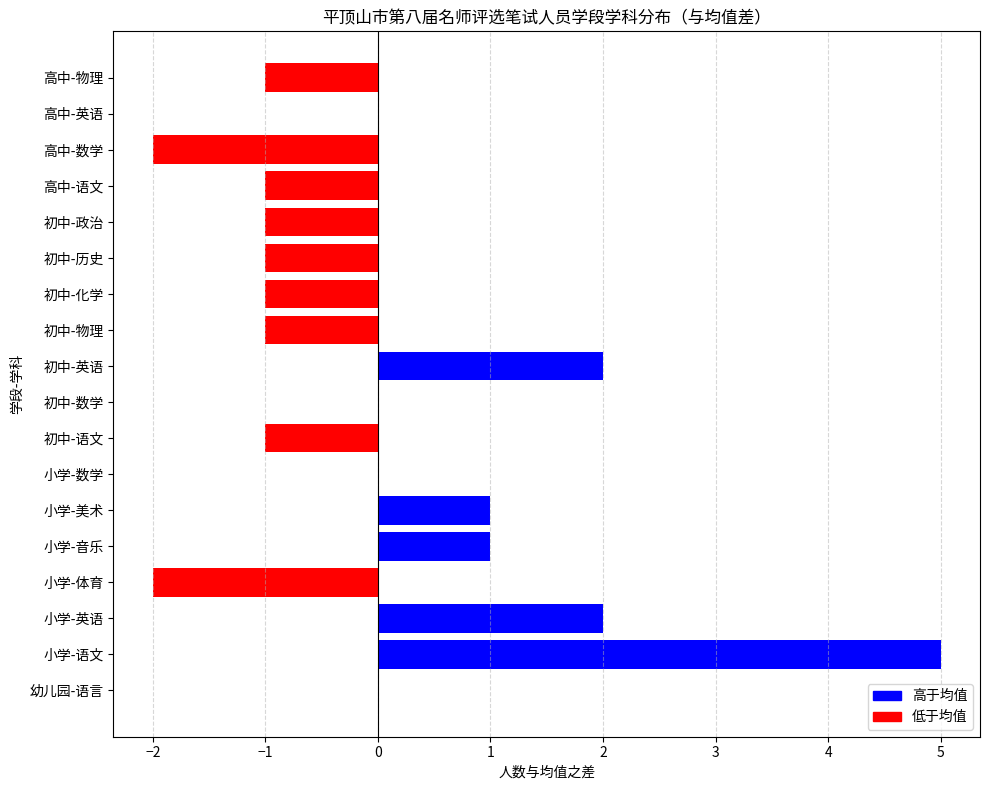

True or false: the data shows -2 at 高中-数学.

True